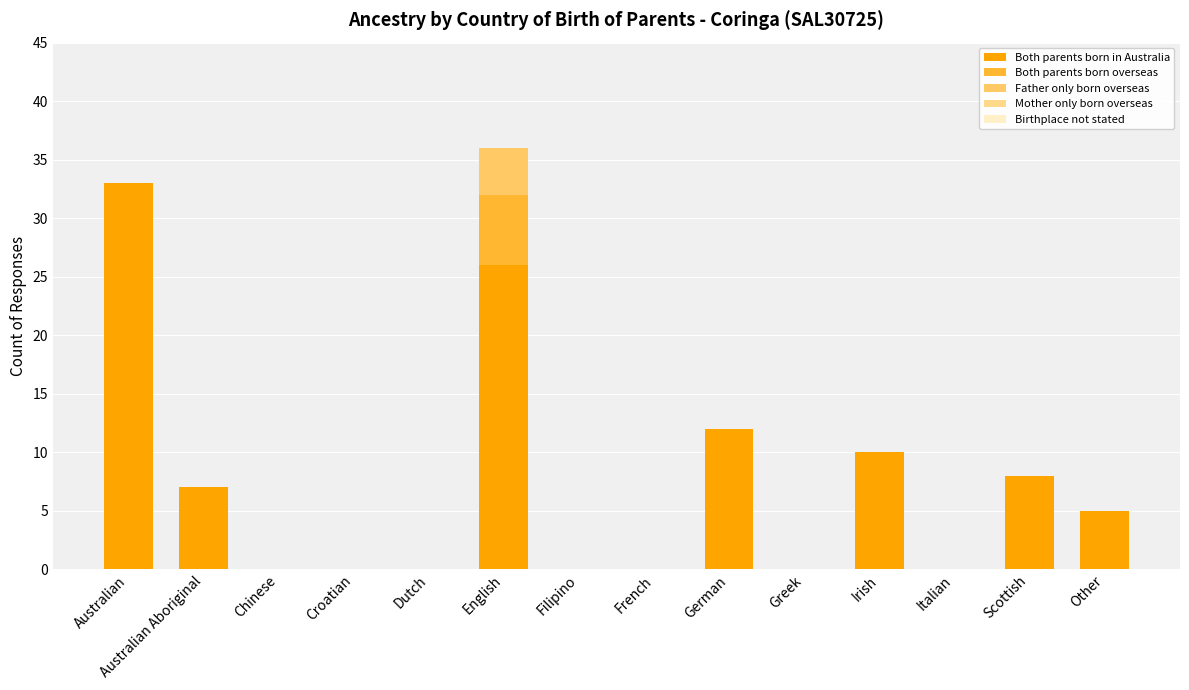

Is it true that Both parents born overseas equals -3 at Greek?

False